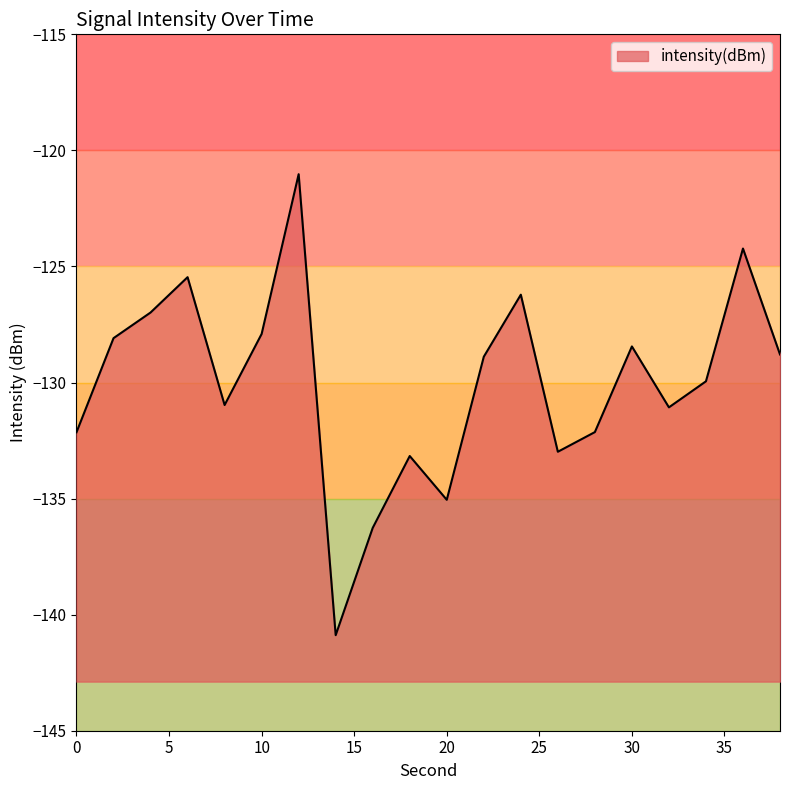

What is the average value?

-130.0